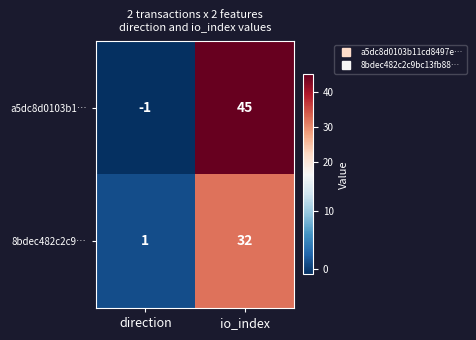

Which series has the largest total across all categories?

a5dc8d0103b1…